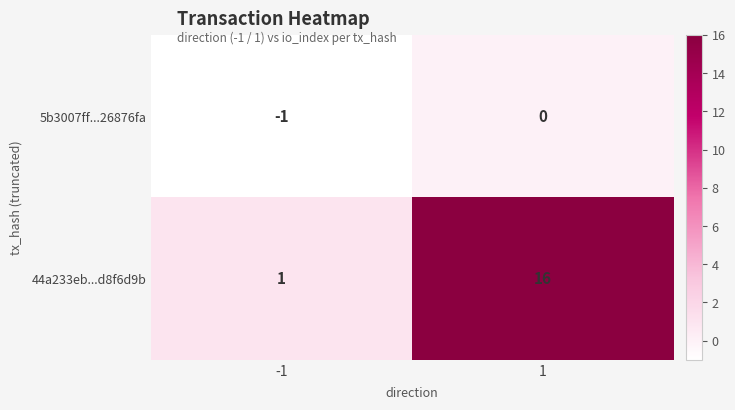

Is the value of 44a233eb...d8f6d9b at -1 greater than the value of 5b3007ff...26876fa at -1?

Yes